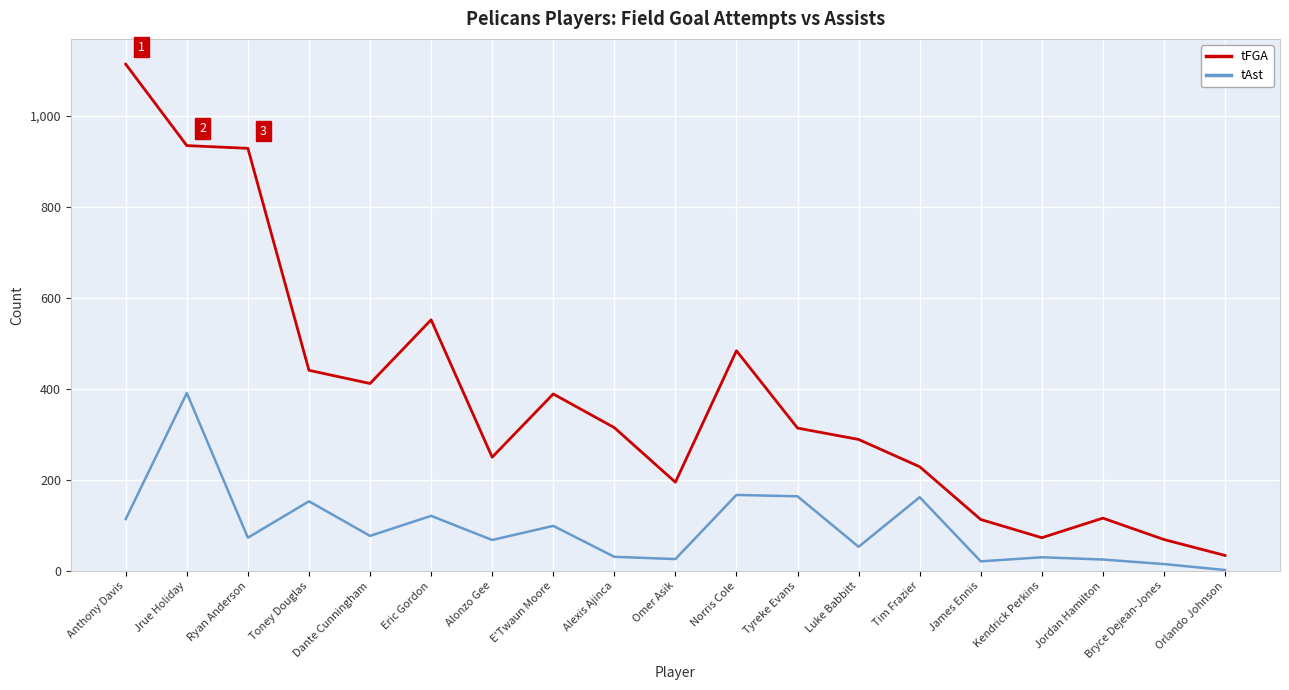

True or false: tFGA has a value of 77 at Omer Asik.

False